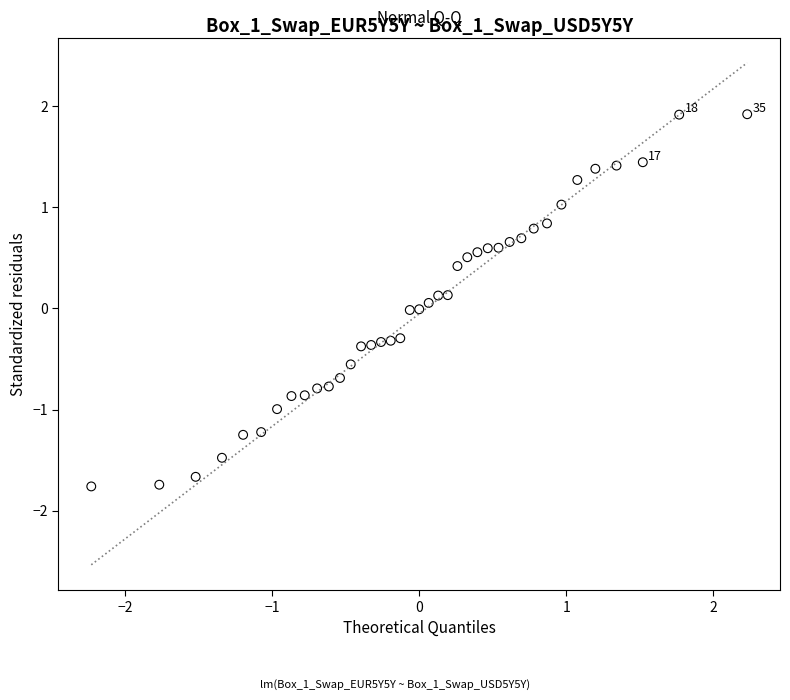

What is the range of Y values (max minus min)?

3.7